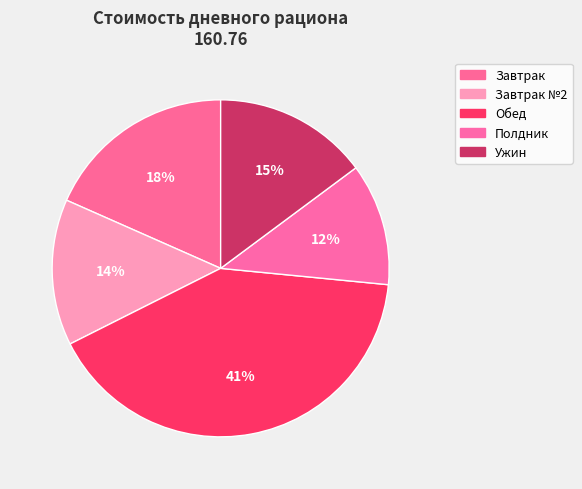

Between Ужин and Полдник, which is larger?

Ужин